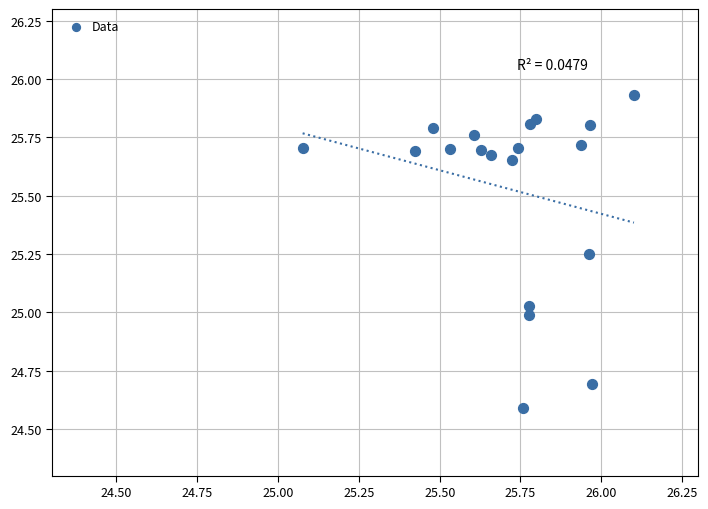

What is the range of Y values (max minus min)?

1.3